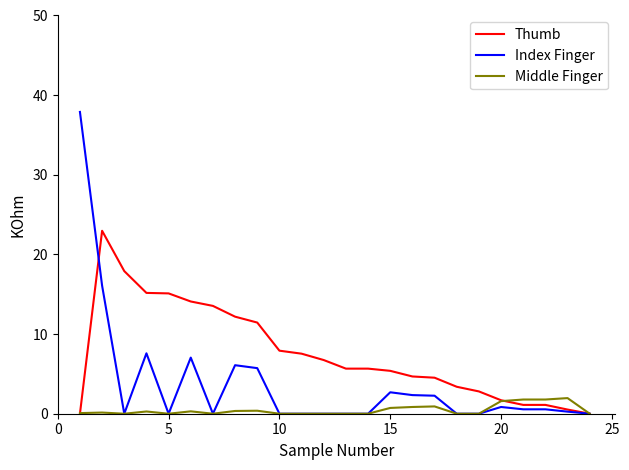

What is the greatest value displayed?

37.9